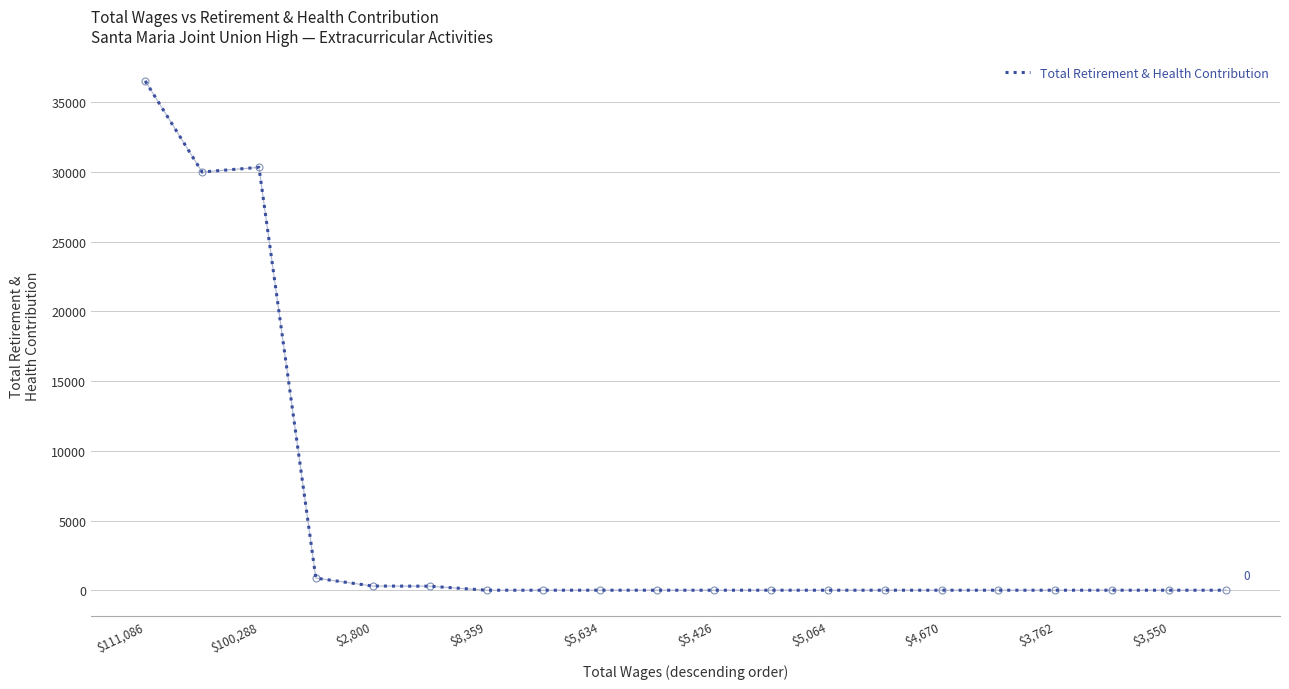

What is the difference between the maximum and minimum values?

36540